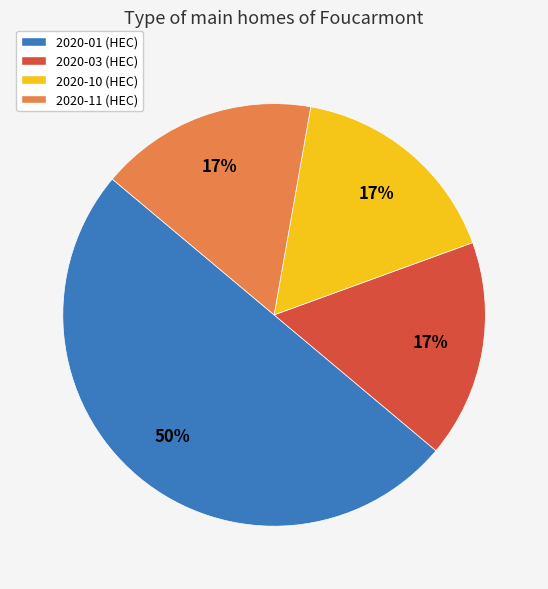

Is it true that 2020-03 is 24% of the pie?

False